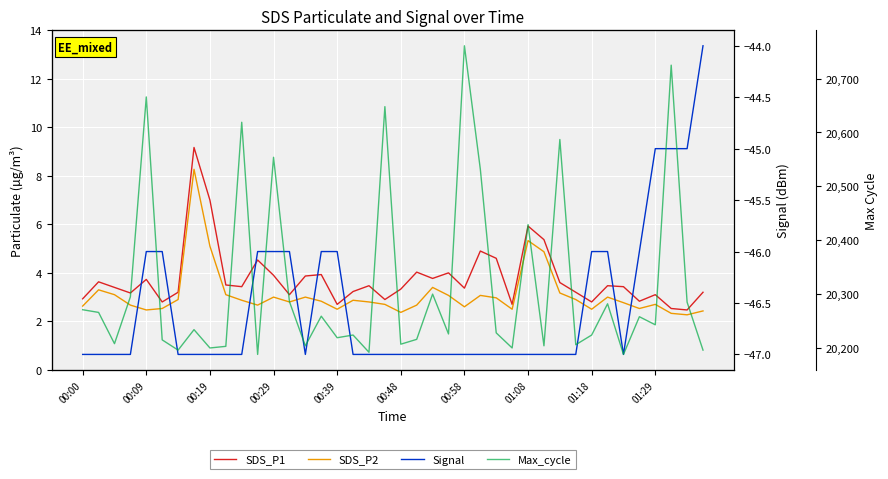

Rank the series at 00:00 from lowest to highest value.

Signal, SDS_P2, SDS_P1, Max_cycle